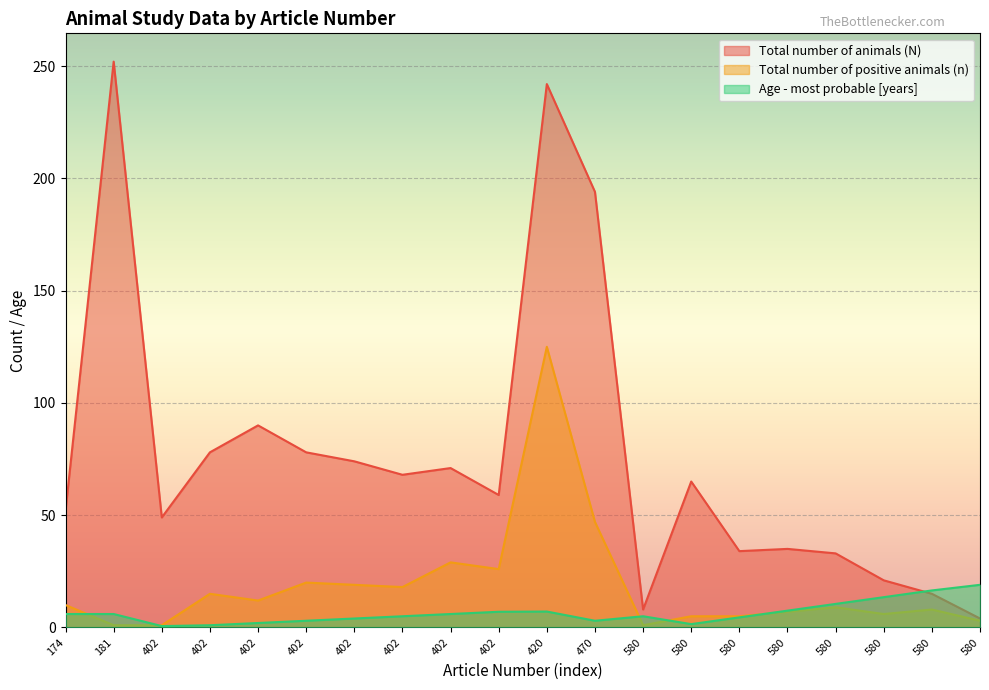

Does the chart display data point markers on the line(s)?

No